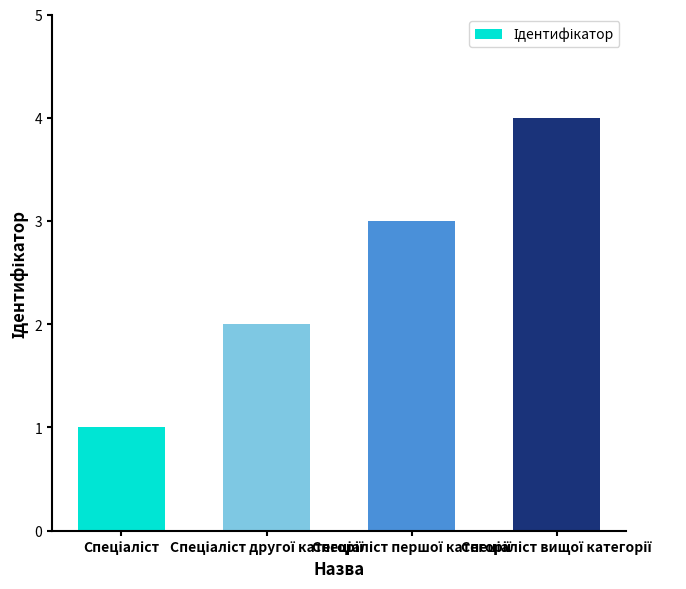

What is the value of the 4th bar from the left?

4